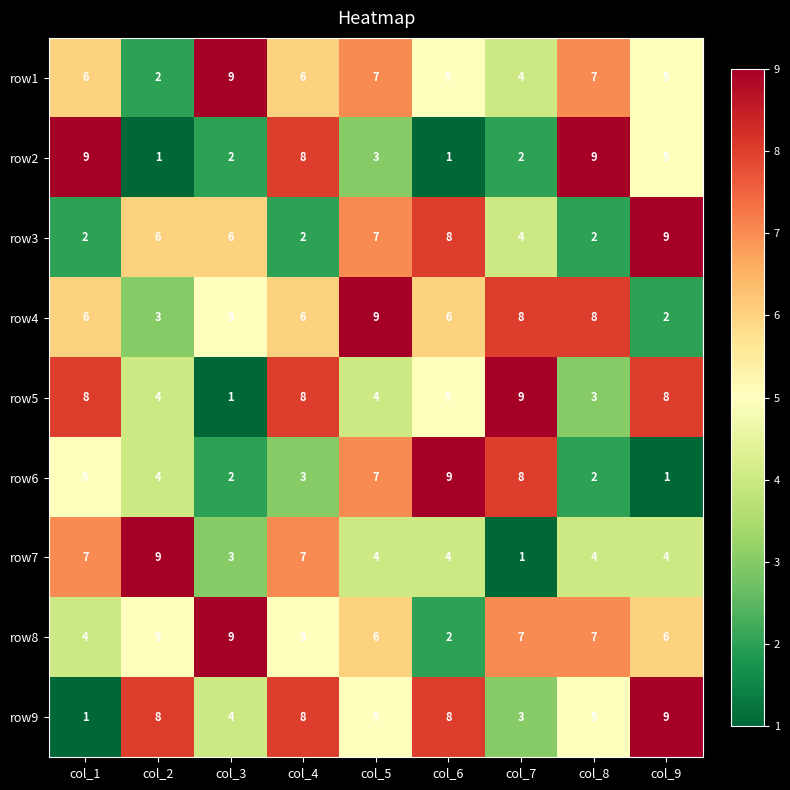

What is the total value across all series at col_7?

46